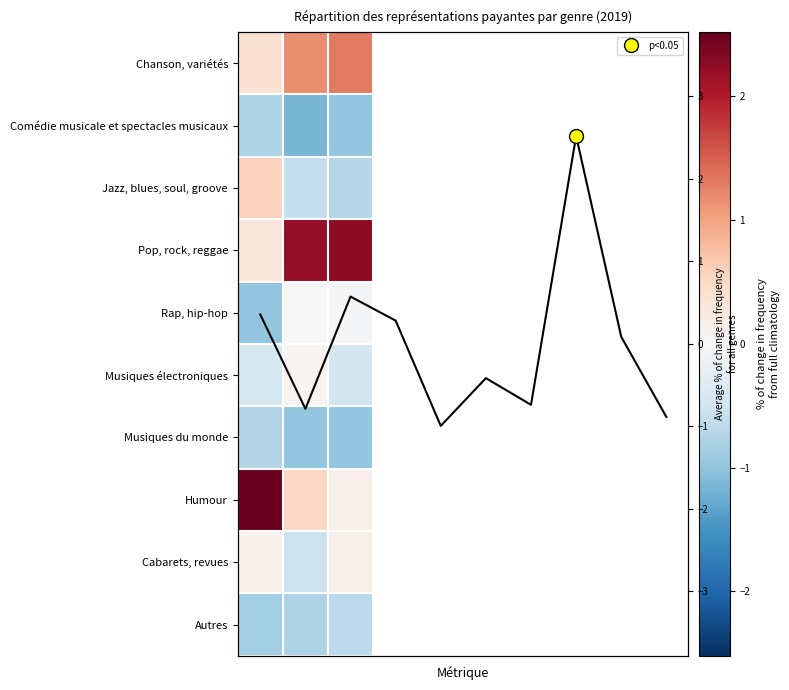

At how many categories does at least one series exceed 0?

3